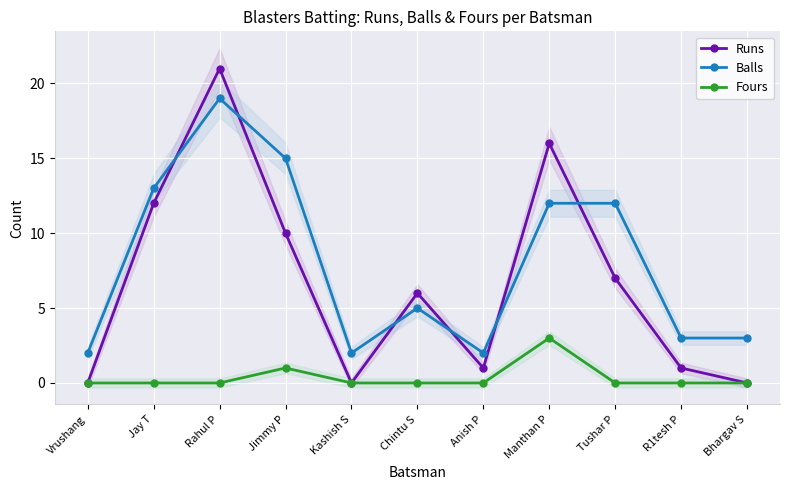

Reading left to right, transcribe all the data shown in this chart.

Runs: Vrushang=0	Jay T=12	Rahul P=21	Jimmy P=10	Kashish S=0	Chintu S=6	Anish P=1	Manthan P=16	Tushar P=7	R1tesh P=1	Bhargav S=0
Balls: Vrushang=2	Jay T=13	Rahul P=19	Jimmy P=15	Kashish S=2	Chintu S=5	Anish P=2	Manthan P=12	Tushar P=12	R1tesh P=3	Bhargav S=3
Fours: Vrushang=0	Jay T=0	Rahul P=0	Jimmy P=1	Kashish S=0	Chintu S=0	Anish P=0	Manthan P=3	Tushar P=0	R1tesh P=0	Bhargav S=0